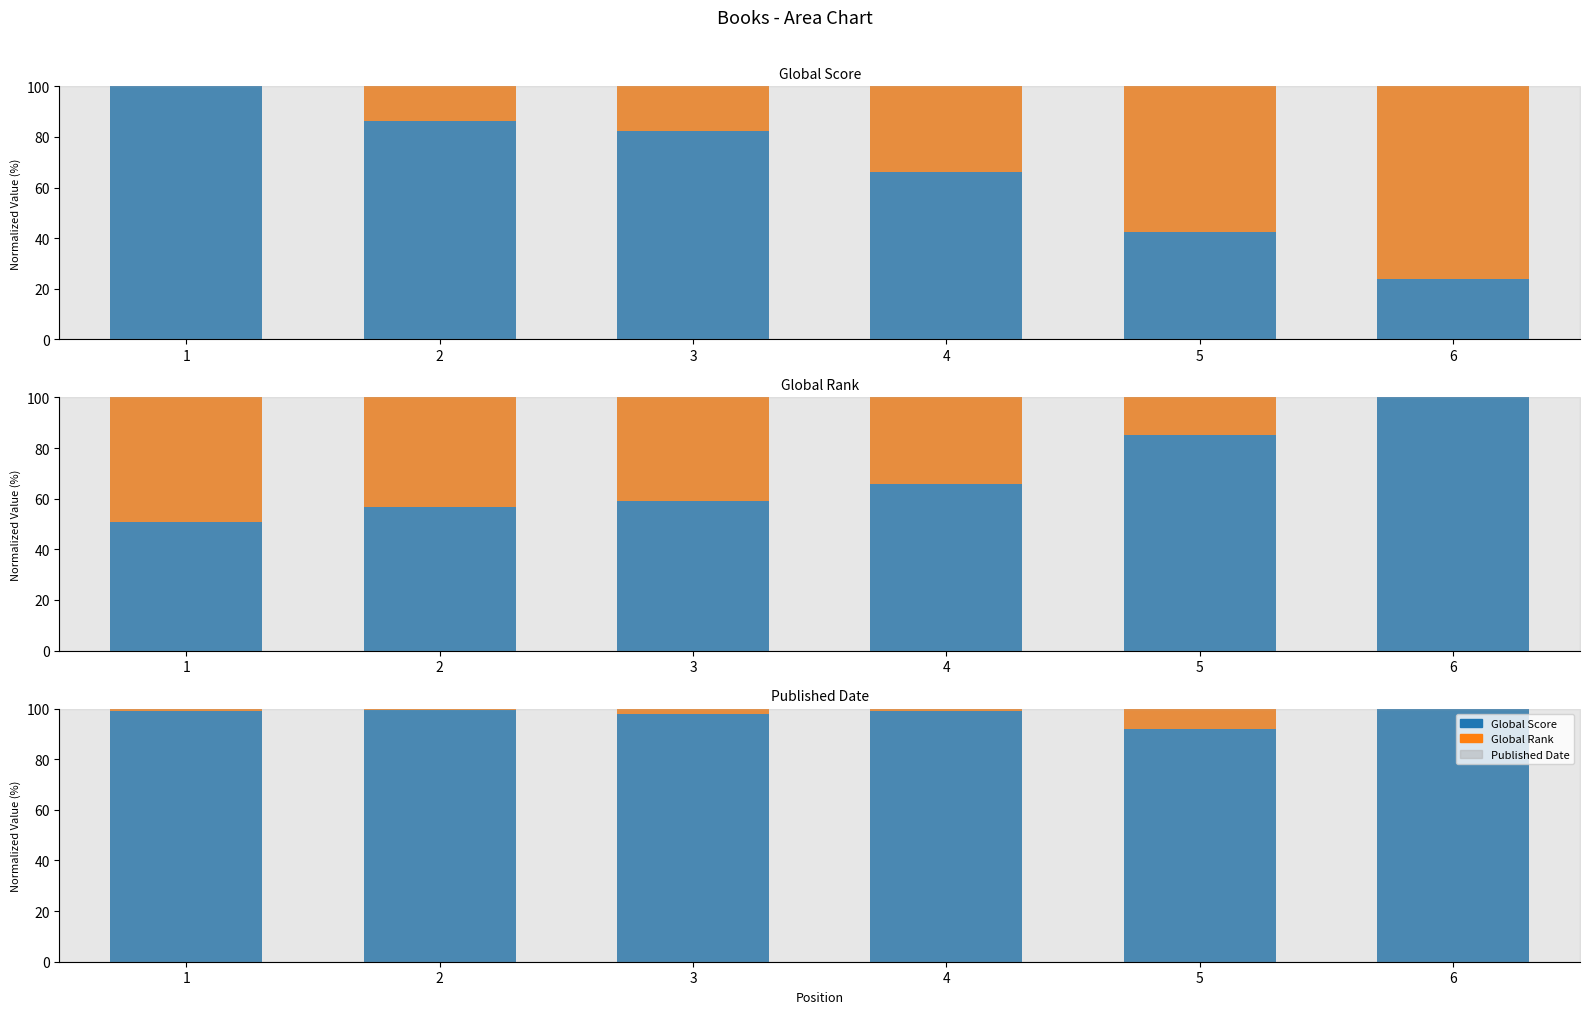

How many positive values does the Global Rank (remainder) series have?

5